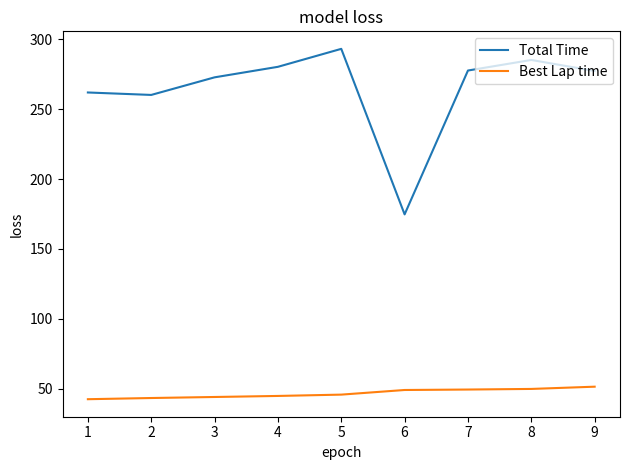

What is the smallest value displayed?

42.5